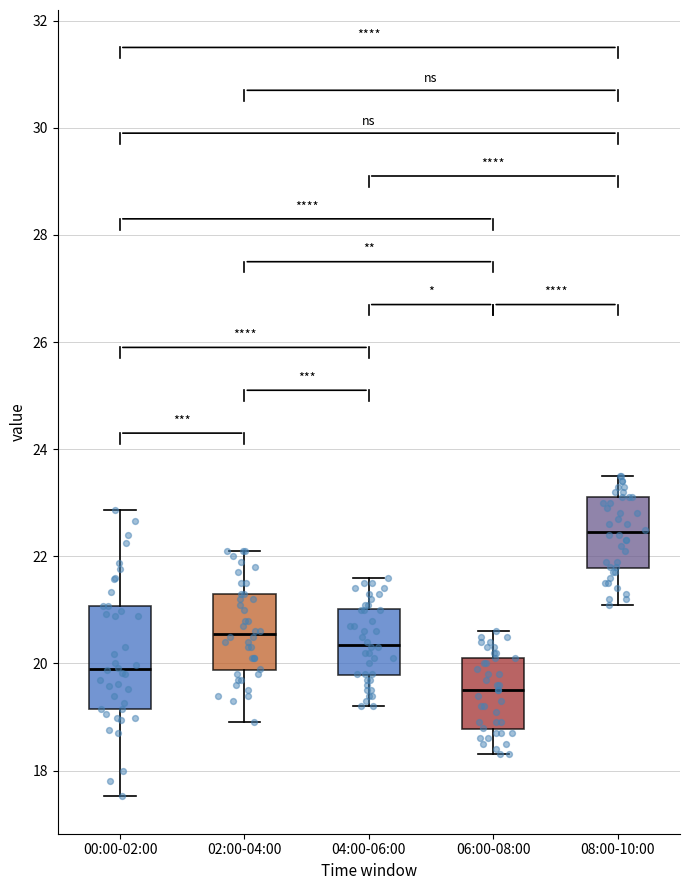

Which box's median line is the lowest?

06:00-08:00